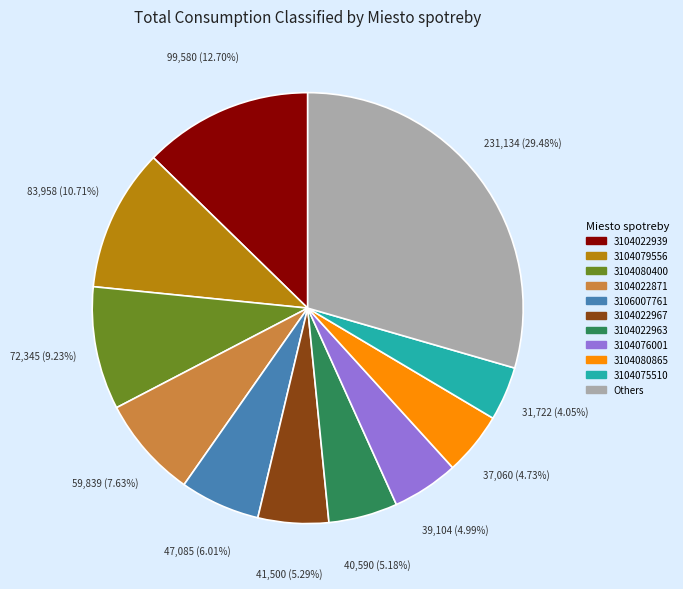

Is there any slice that represents more than half of the pie?

No